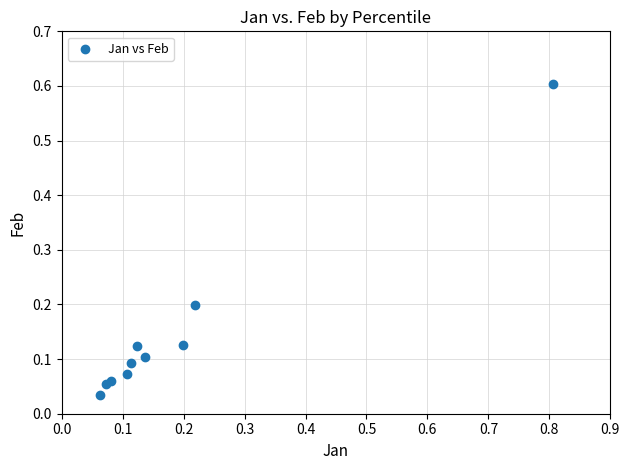

What is the range of X values (max minus min)?

0.7